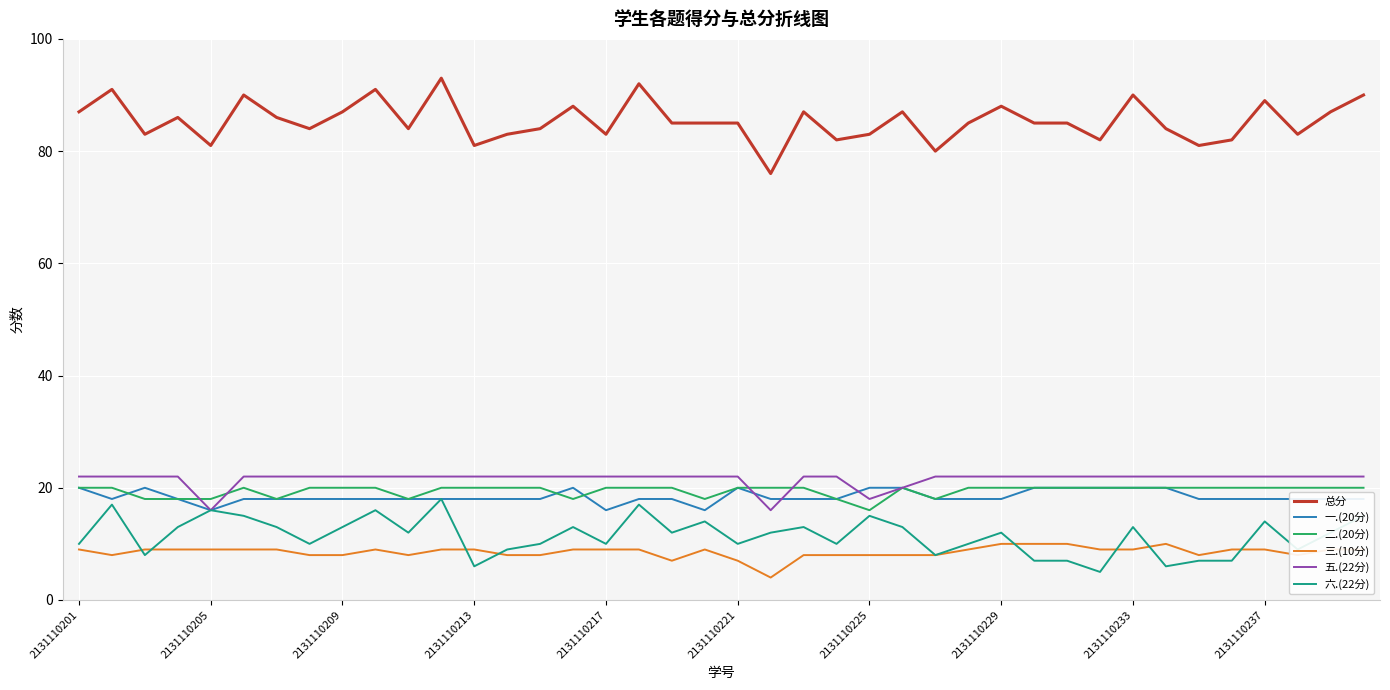

Which series has the largest total across all categories?

总分